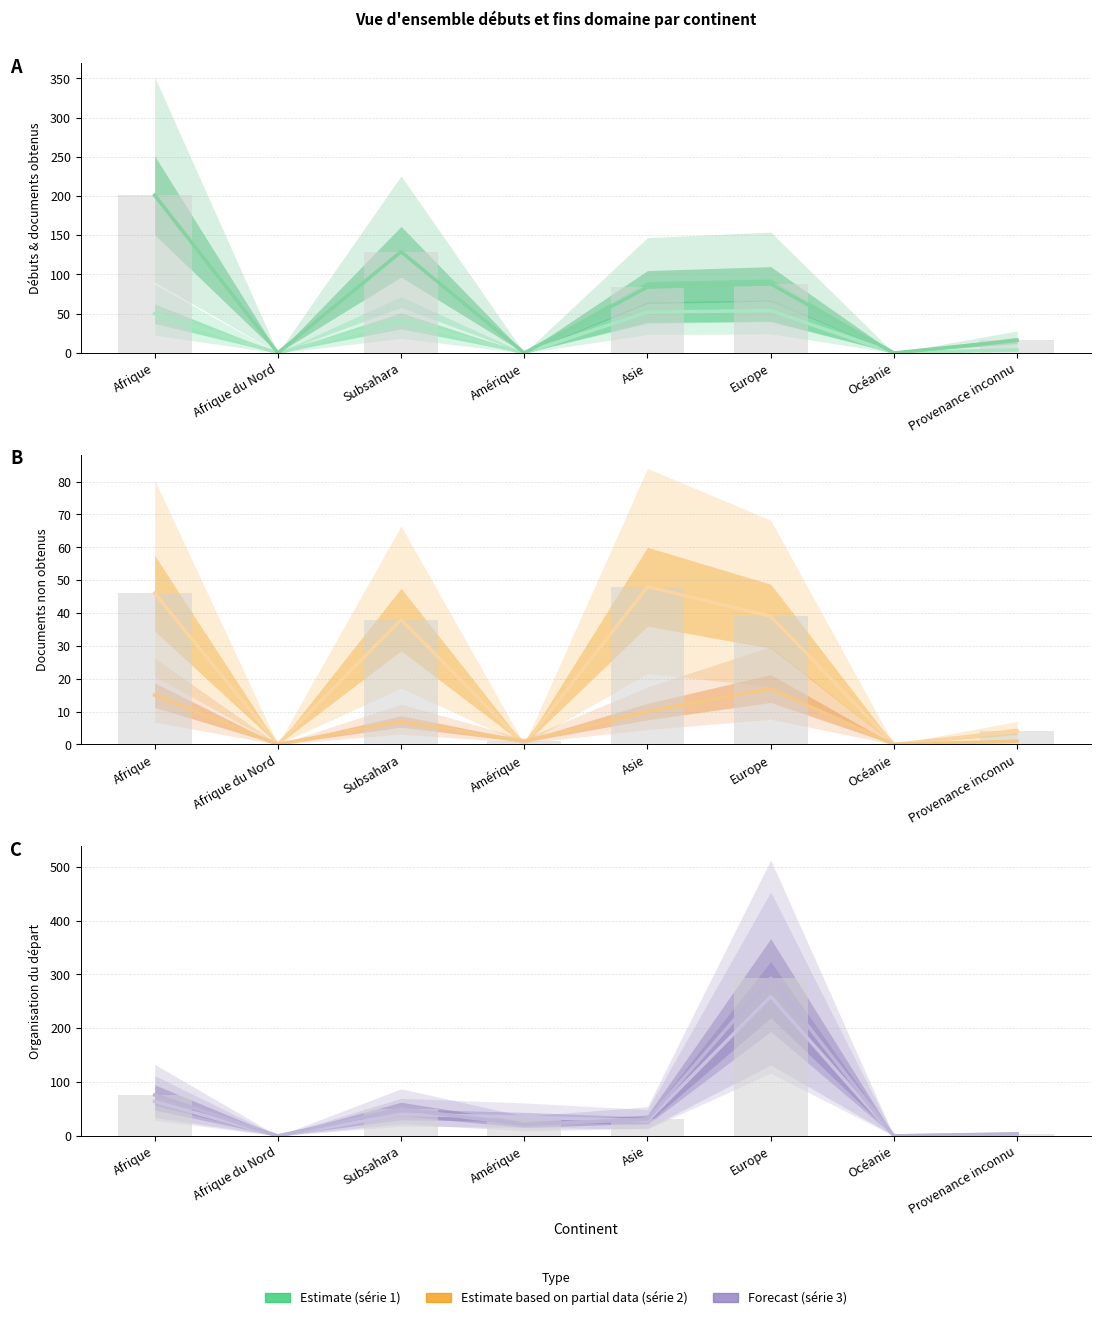

Is the value of Débuts obtentions de documents at Afrique greater than the value of Débuts organisation du départ at Amérique?

Yes